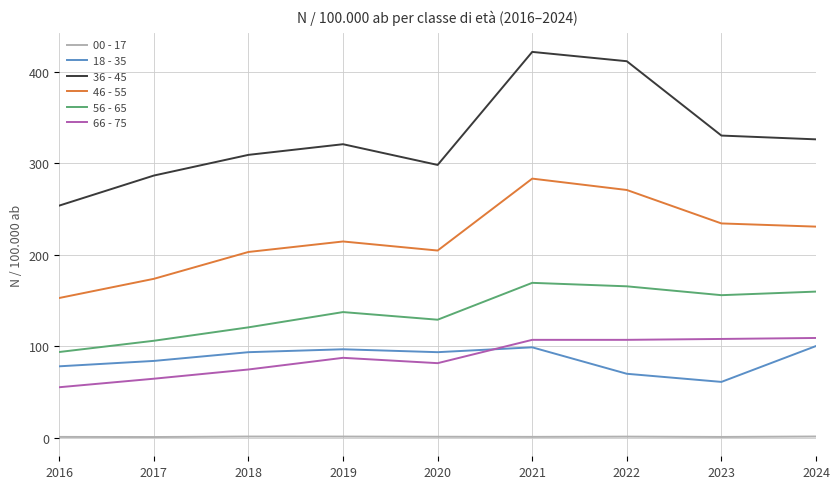

What is the highest value of the 36 - 45 series?

422.0